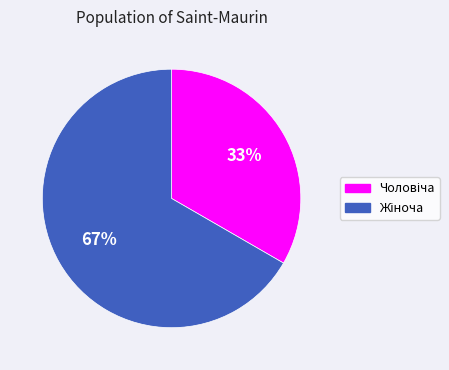

Count the number of slices in the pie.

2